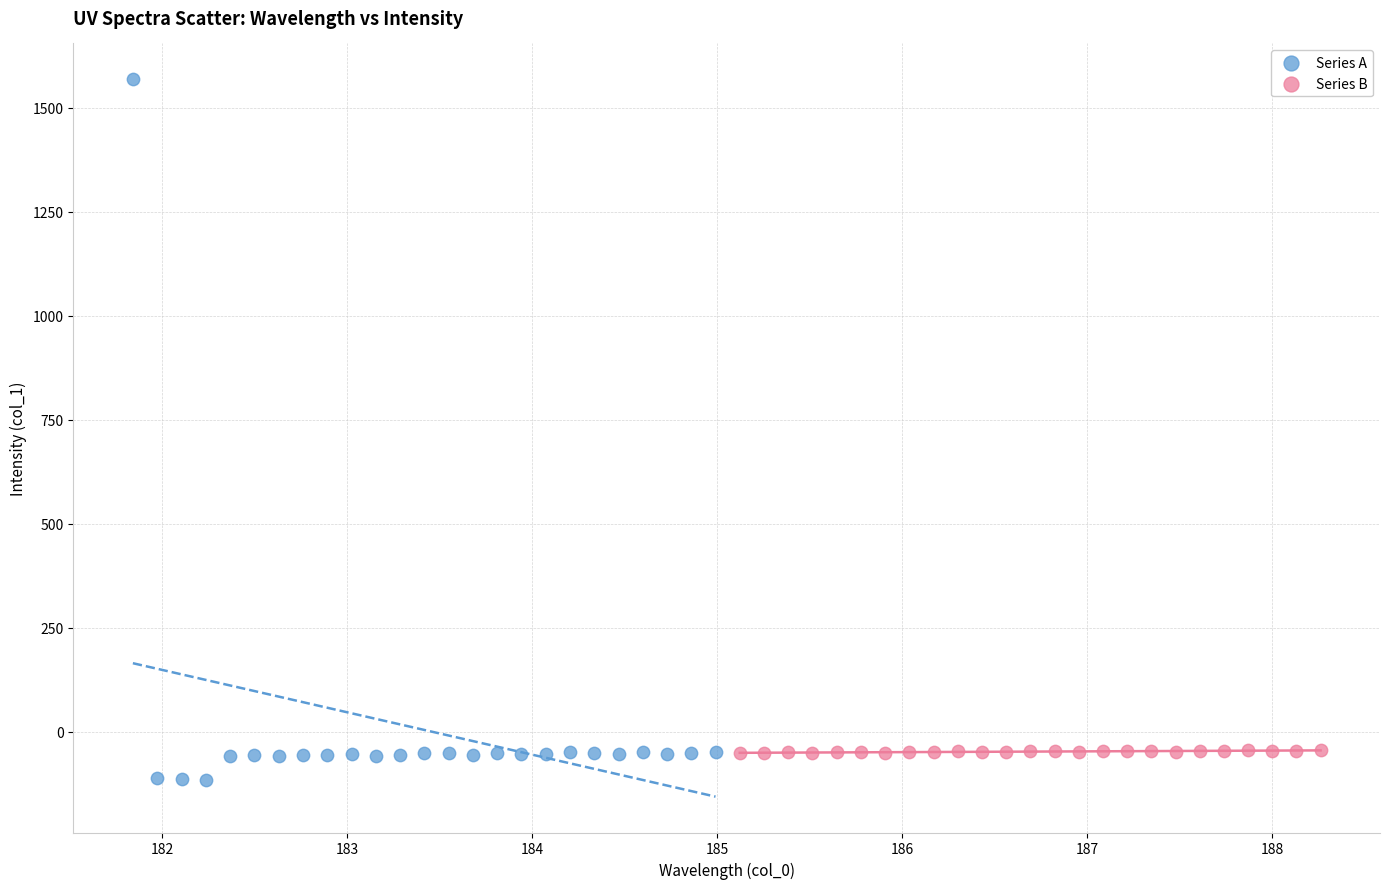

Which series reaches the minimum Y coordinate?

Series A